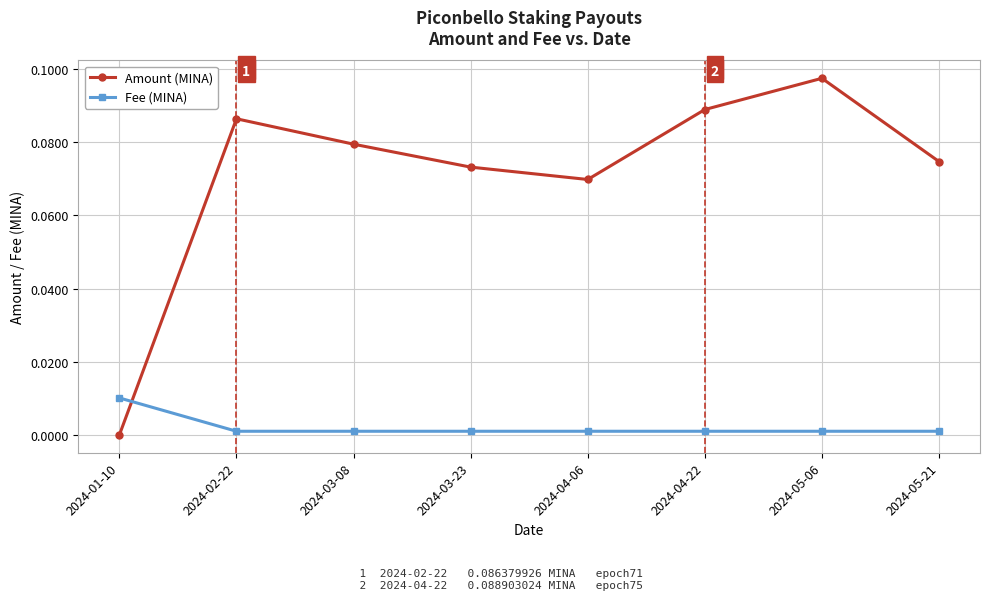

Which series has the widest spread of values?

Amount (MINA)